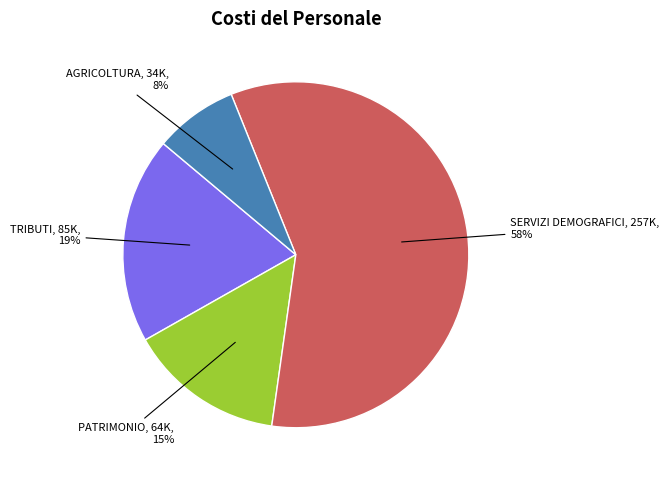

To the nearest percent, what is the average slice percentage?

25%